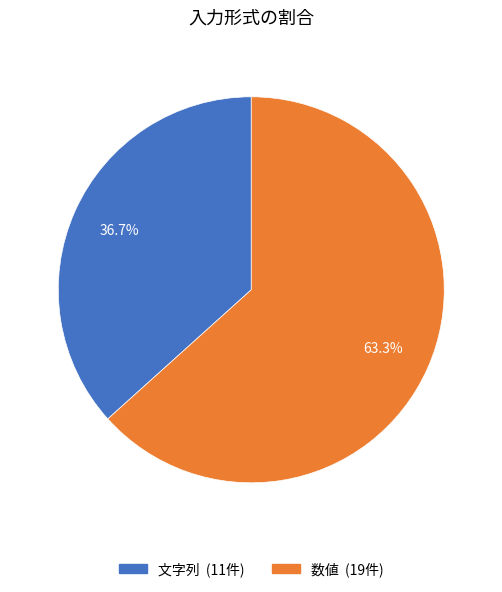

Is there any slice that represents more than half of the pie?

Yes